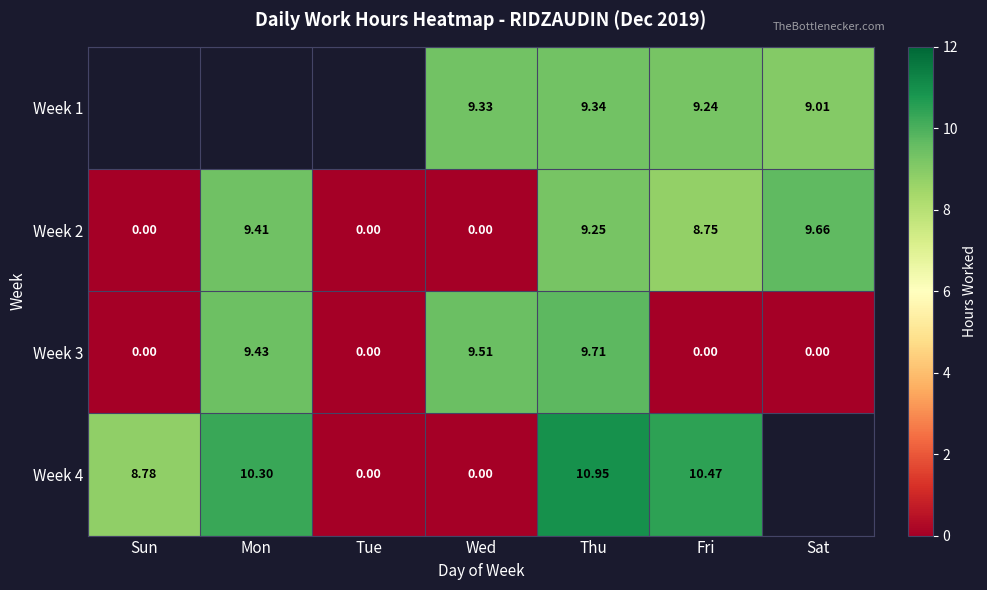

Is the value of Week 1 at Wed greater than the value of Week 2 at Thu?

Yes